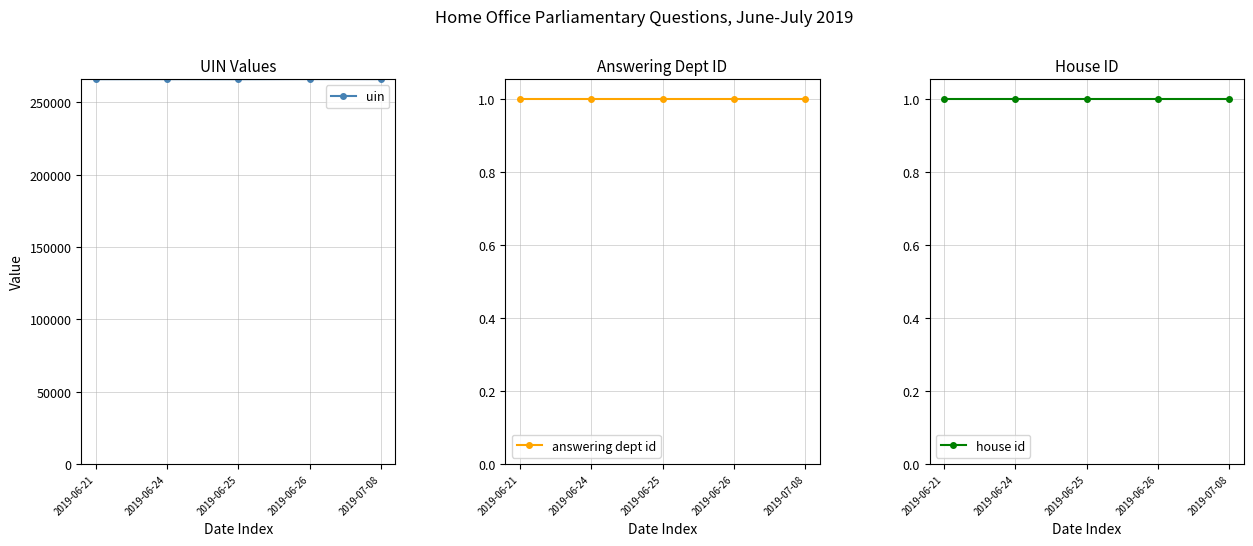

How many distinct data groups are displayed?

3